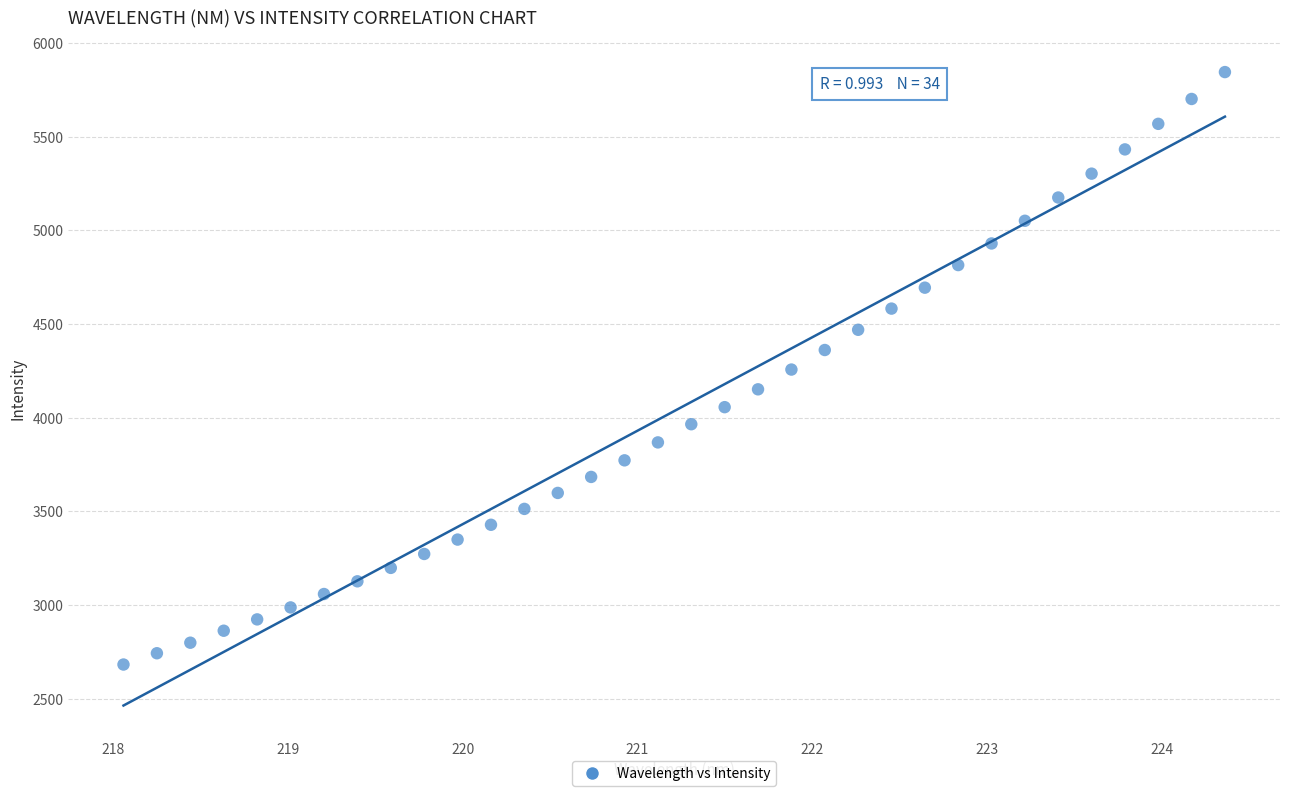

What is the range of Y values (max minus min)?

3162.2